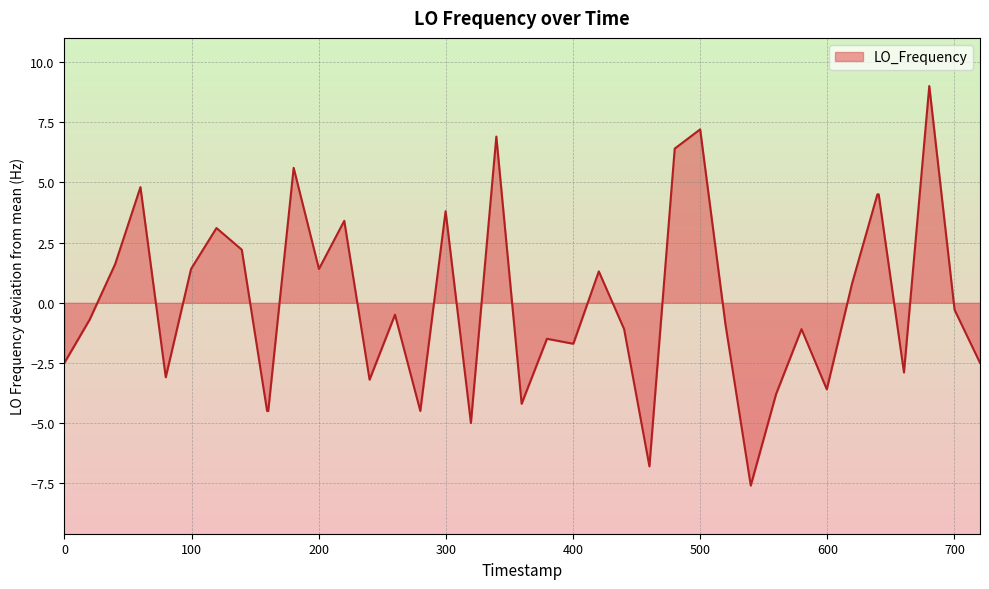

What is the difference between the maximum and minimum values?

16.6